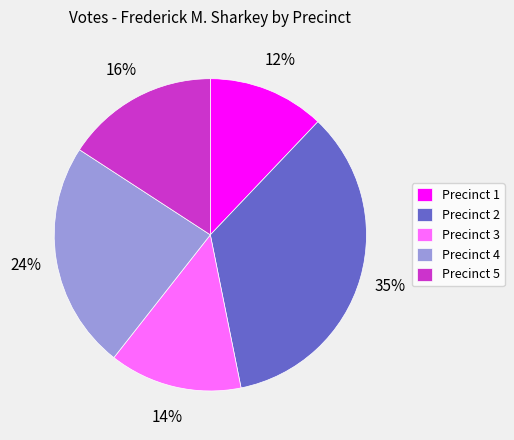

Is there a majority slice in this chart?

No